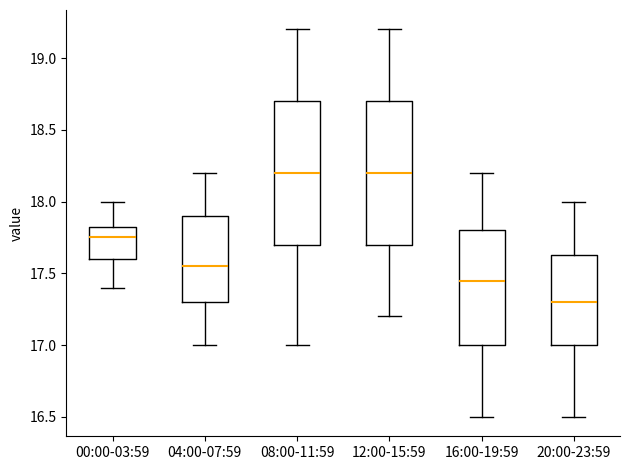

Which box has the lowest median line?

20:00-23:59